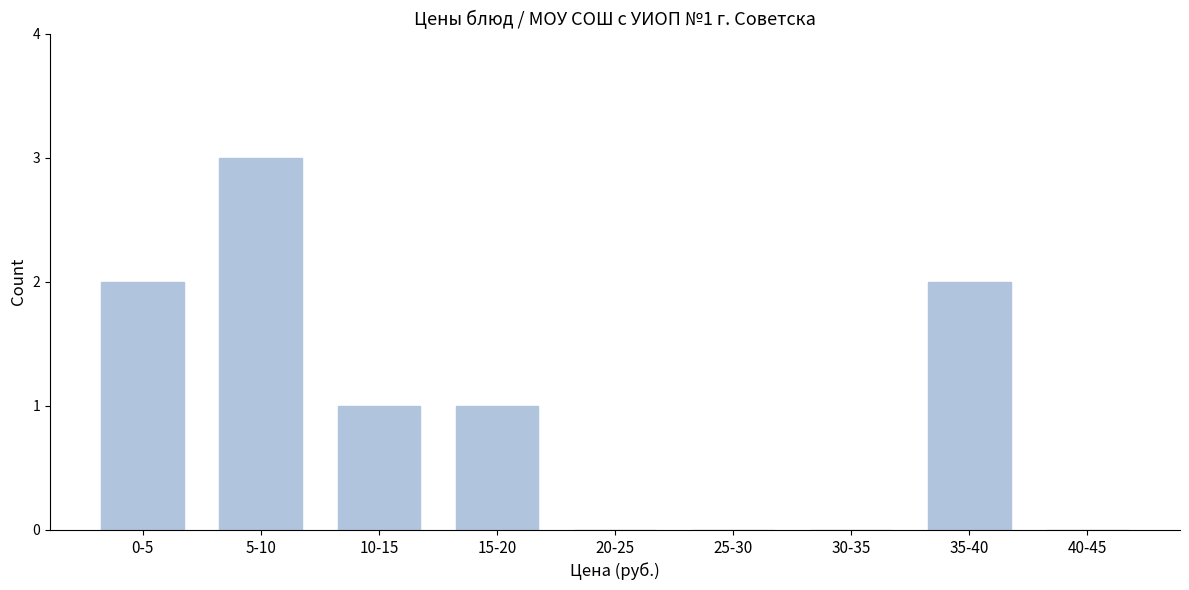

Reading left to right, list all the values displayed in this chart.

0-5=2	5-10=3	10-15=1	15-20=1	20-25=0	25-30=0	30-35=0	35-40=2	40-45=0